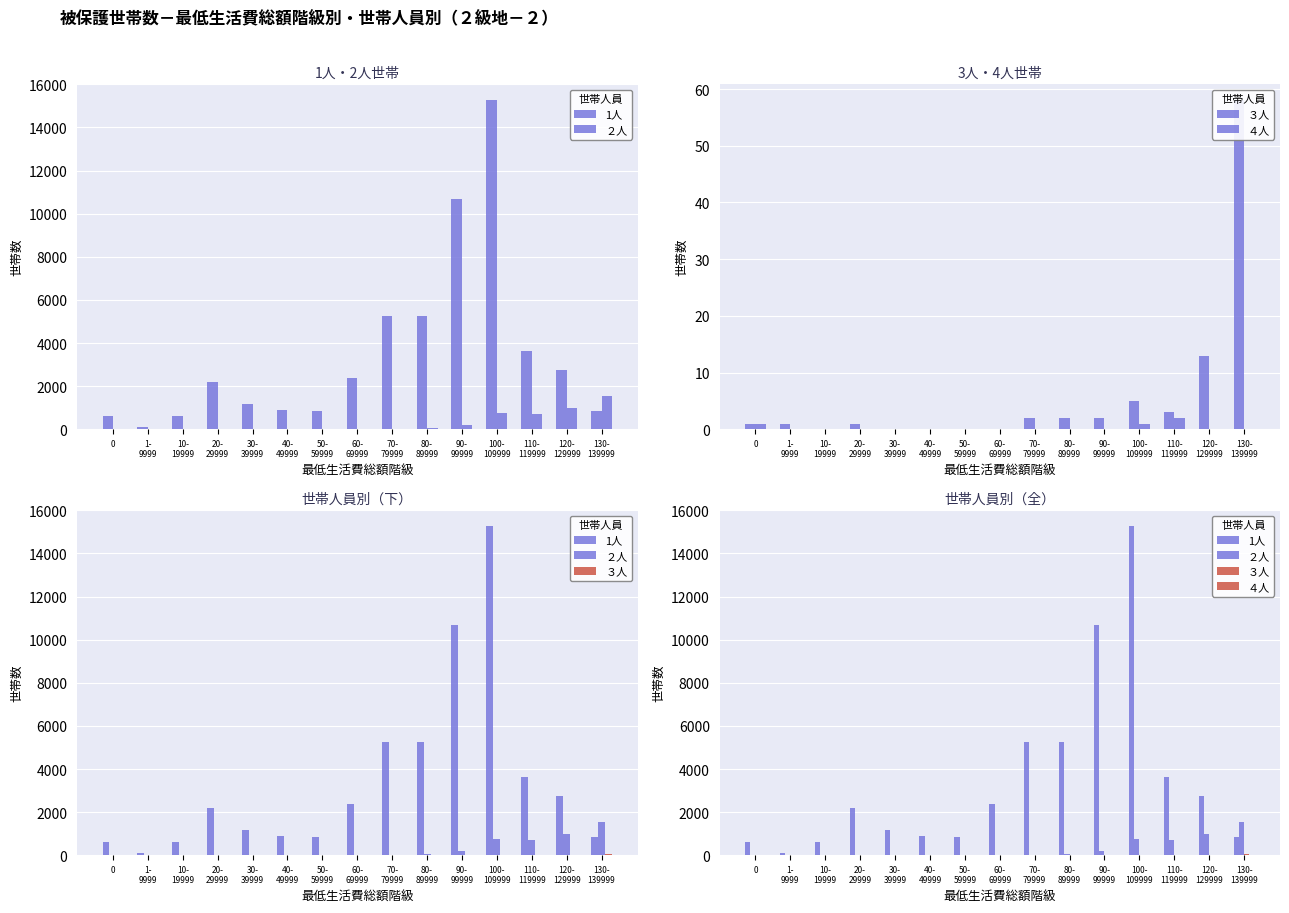

Rank the series by their maximum value, from lowest to highest.

４人, ３人, ２人, 1人